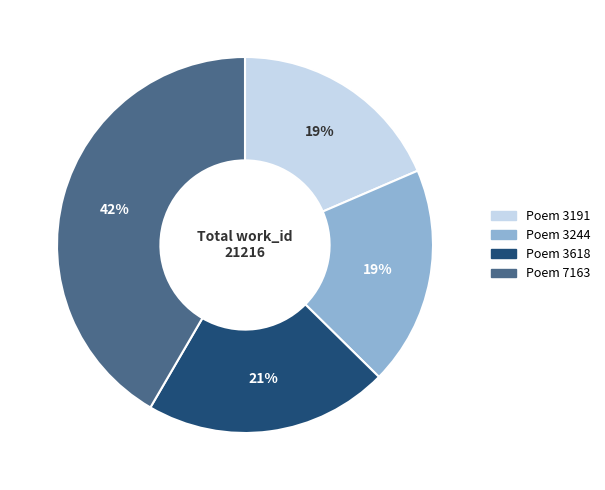

To the nearest percent, what is the difference between the largest and smallest slice percentages?

23%